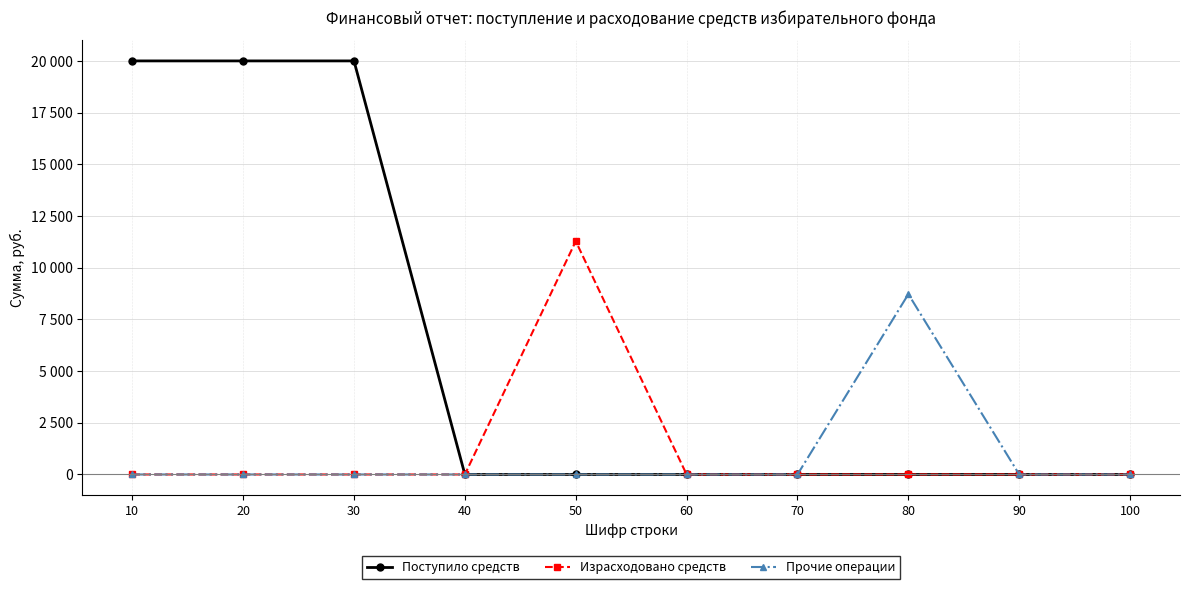

Reading right to left, list all the values displayed in this chart.

Поступило средств: 0	0	0	0	0	0	0	20000	20000	20000
Израсходовано средств: 0	0	0	0	0	11280	0	0	0	0
Прочие операции: 0	0	8720	0	0	0	0	0	0	0